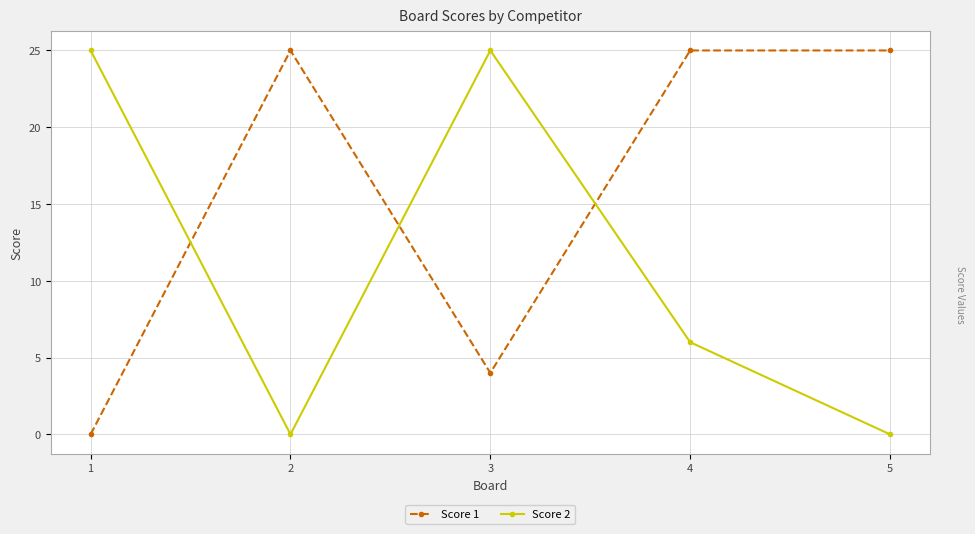

How many values in the Score 2 series are below 6?

2